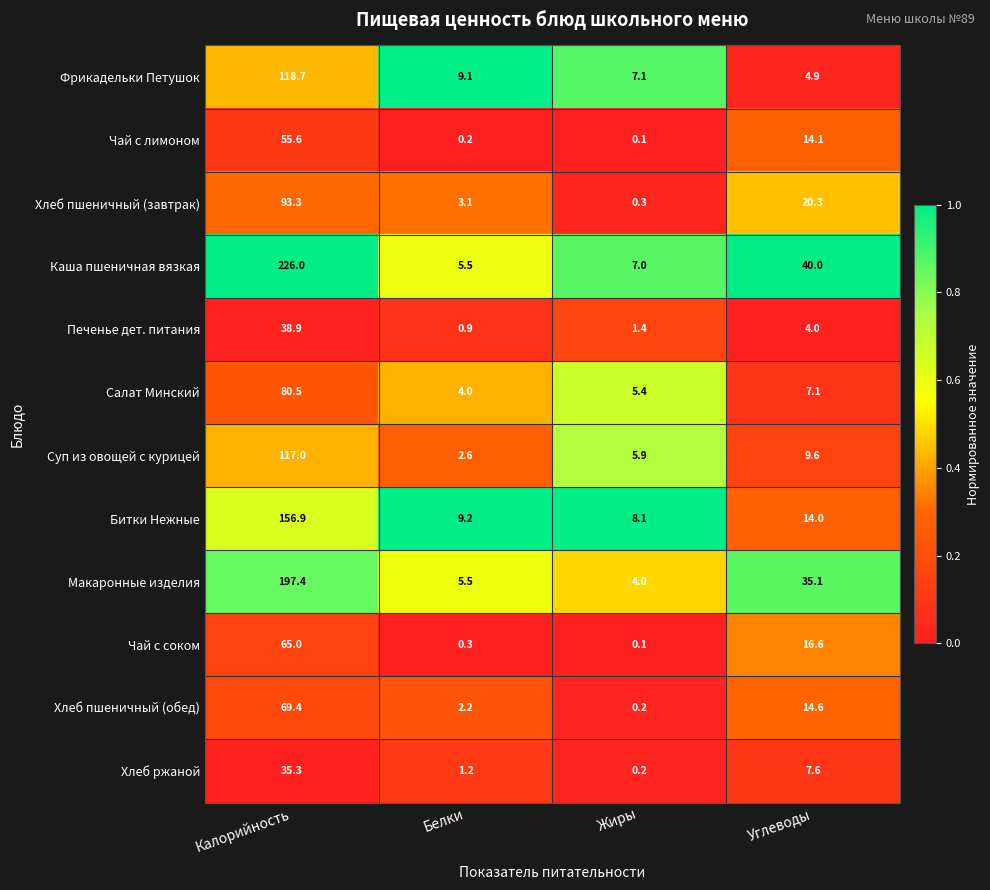

What is the difference between the highest and lowest values at Калорийность?

190.7